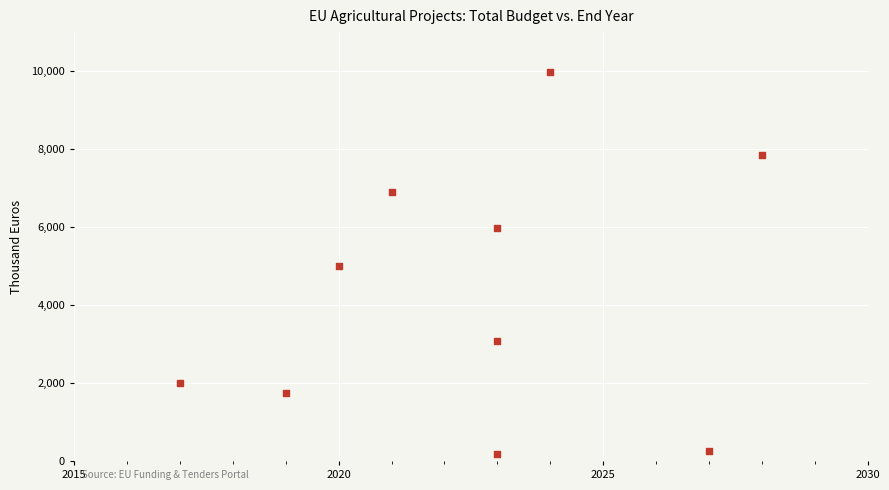

What is the average Y value?

4287.9